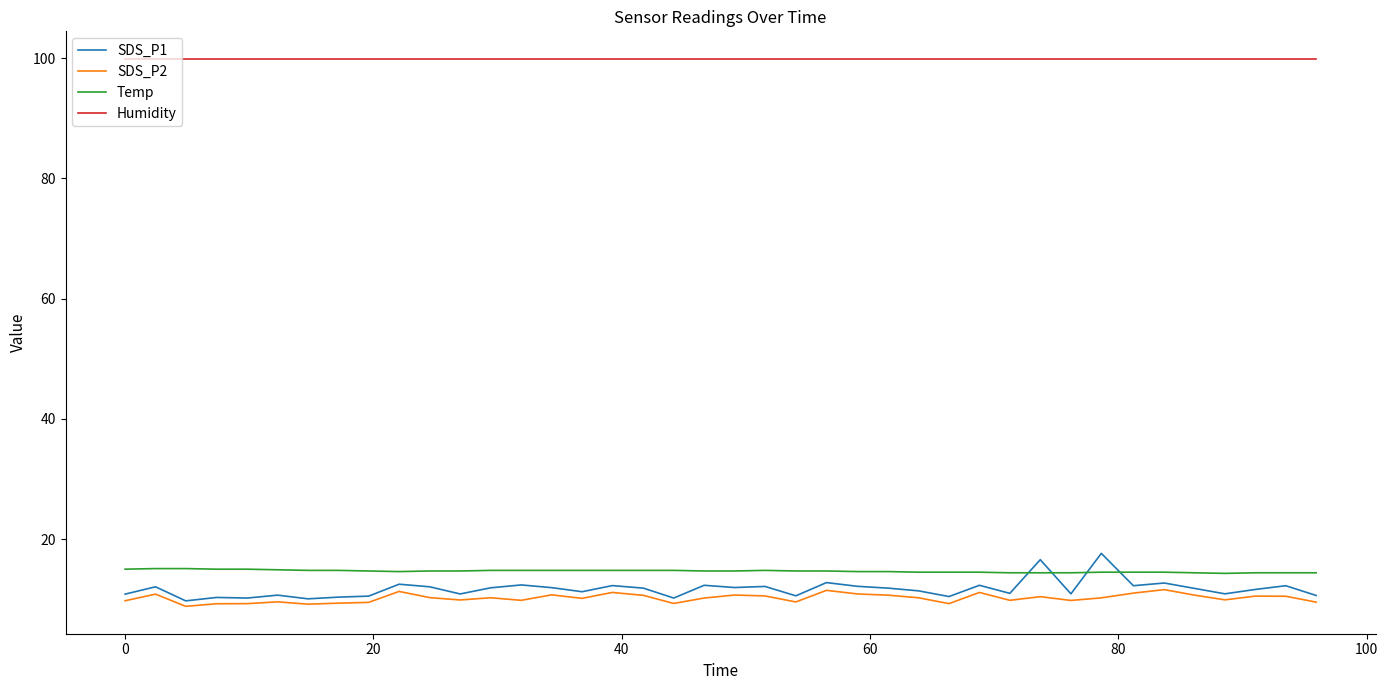

What is the sum of all SDS_P2 values?

407.7